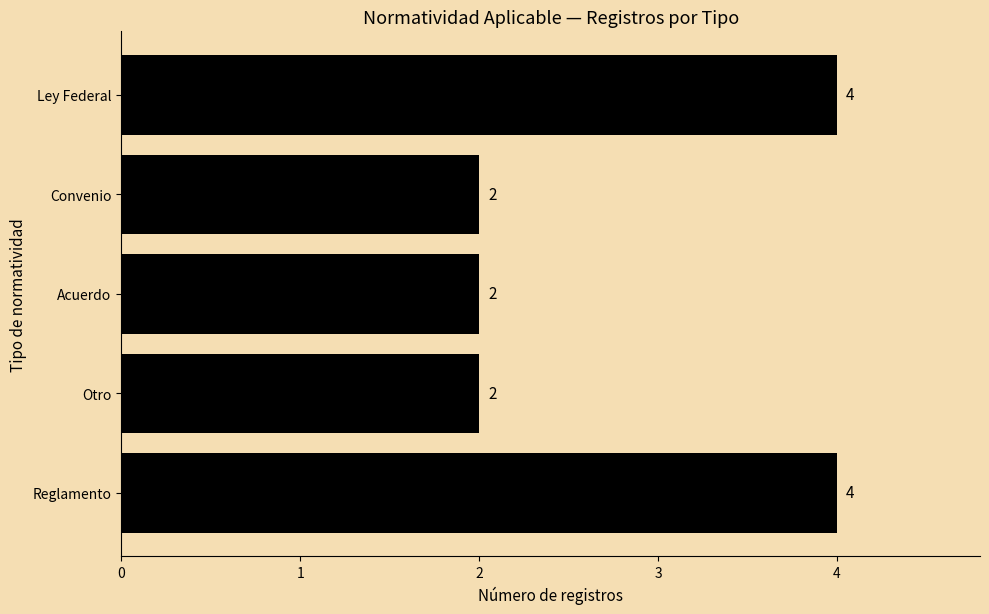

True or false: the data shows 2 at Convenio.

True